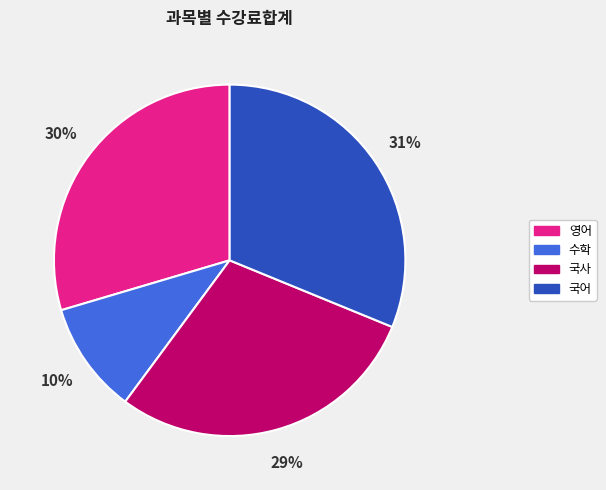

Is 수학 the majority of the pie?

No